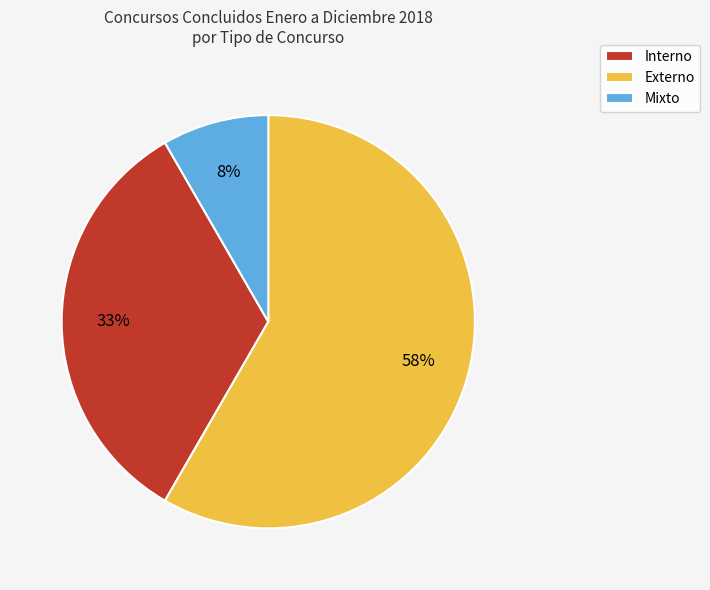

The Mixto slice represents 8% of the pie. True or false?

True